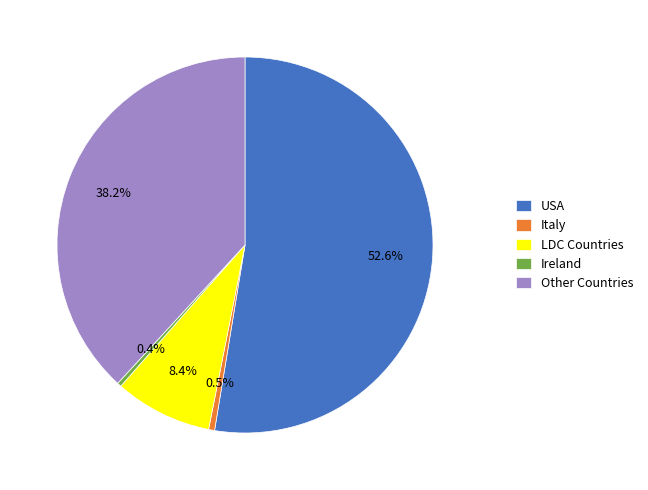

Which category has the biggest portion of the pie?

USA